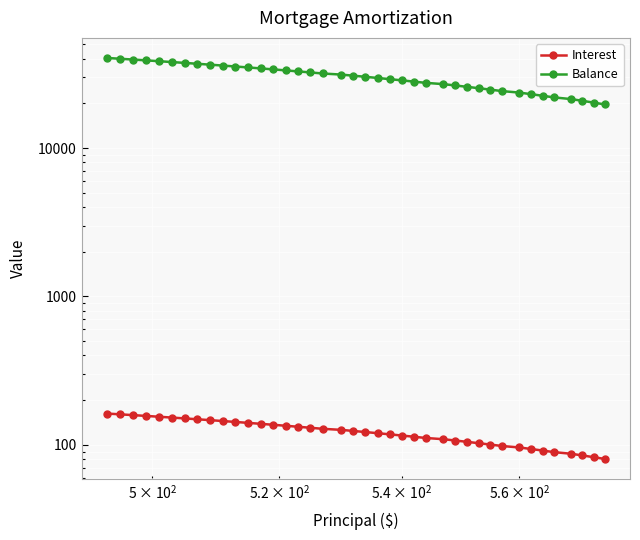

True or false: Interest has more than 1 points higher than both neighbors.

False